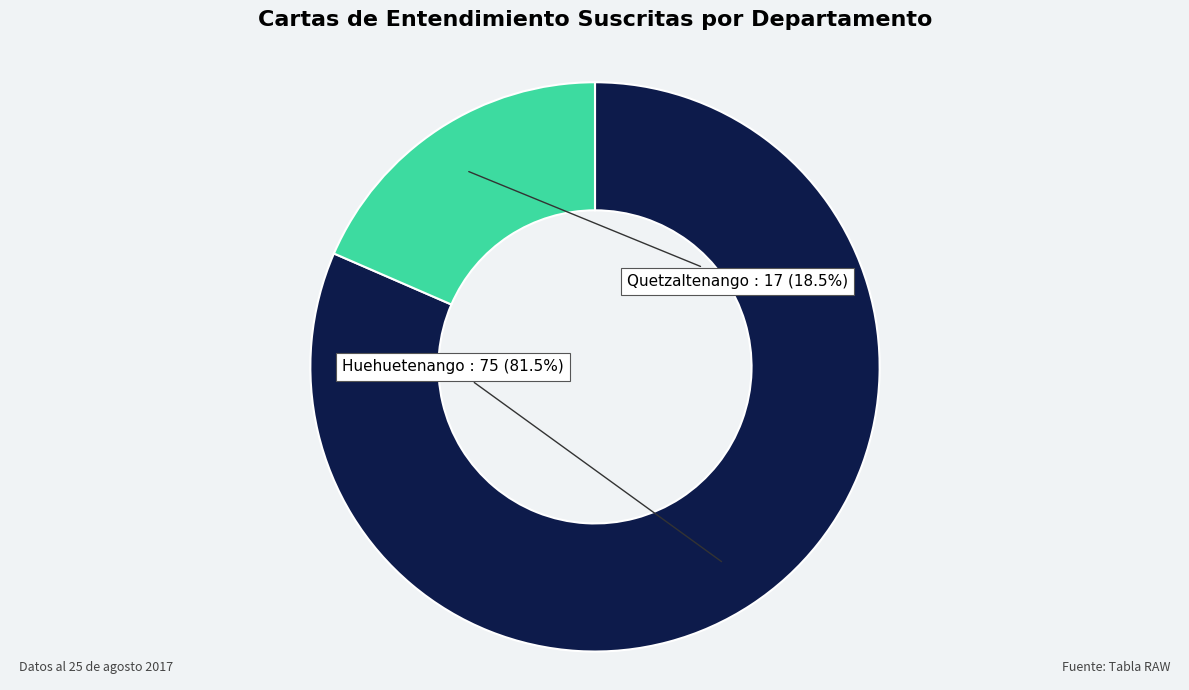

Does any single category account for the majority?

Yes